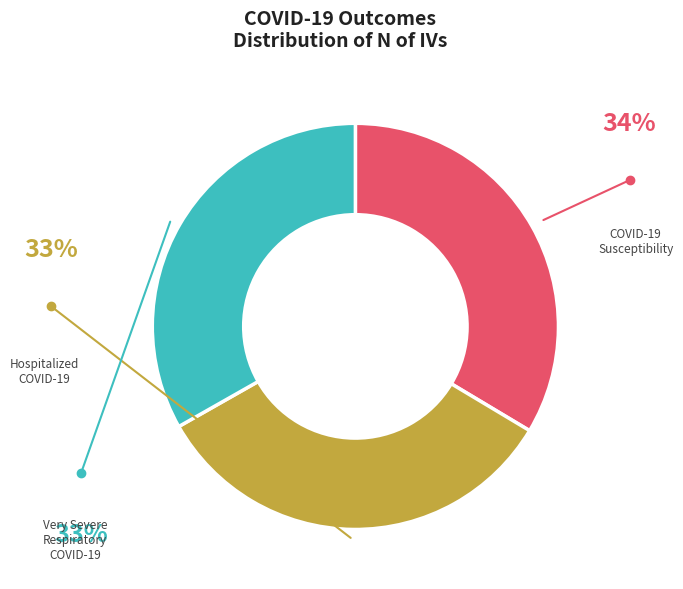

Does any single category account for the majority?

No